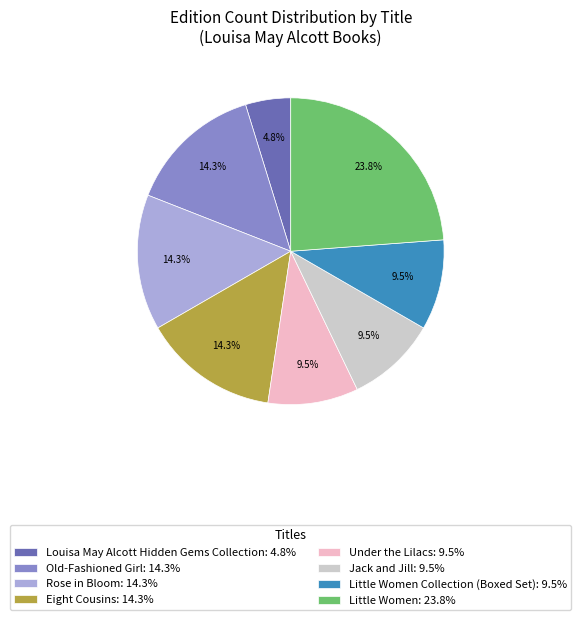

Between Jack and Jill: 9.5% and Rose in Bloom: 14.3%, which is larger?

Rose in Bloom: 14.3%